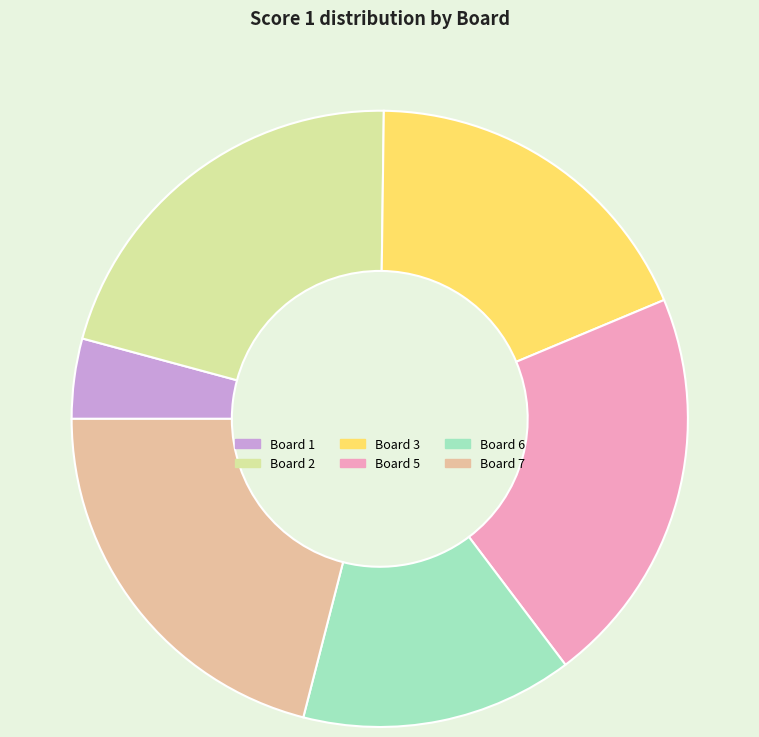

Count the number of slices in the pie.

6